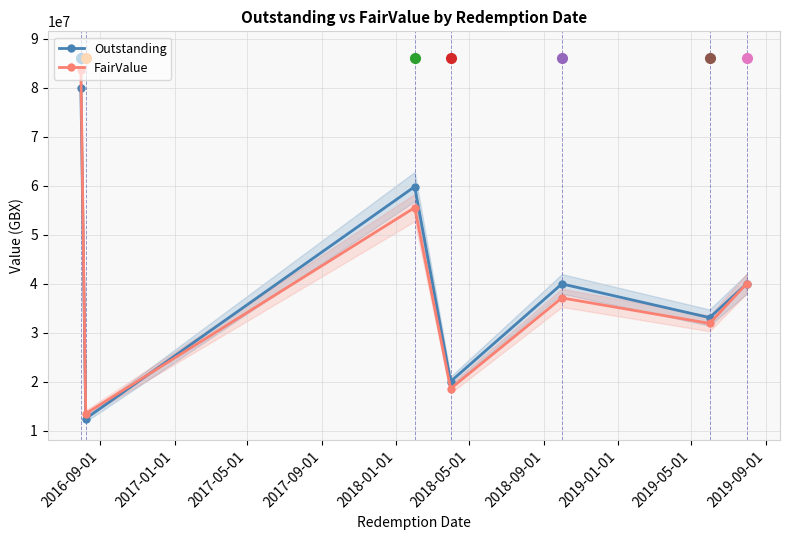

In Outstanding, how many points are higher than both neighbors (excluding endpoints)?

2